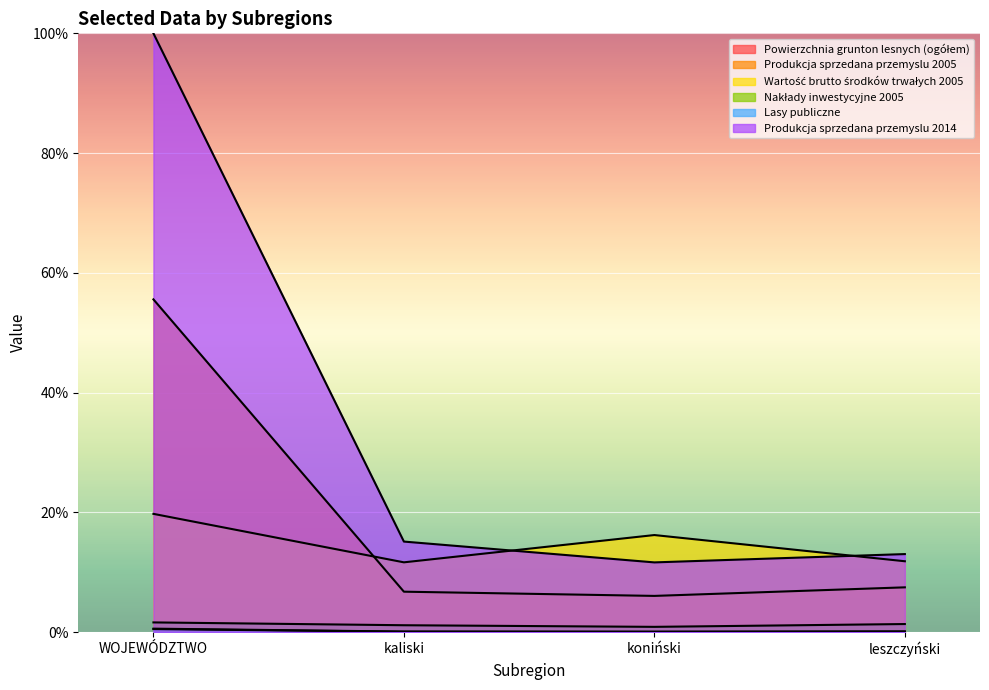

True or false: Produkcja sprzedana przemyslu 2005 and Powierzchnia grunton lesnych (ogółem) intersect in this chart.

False